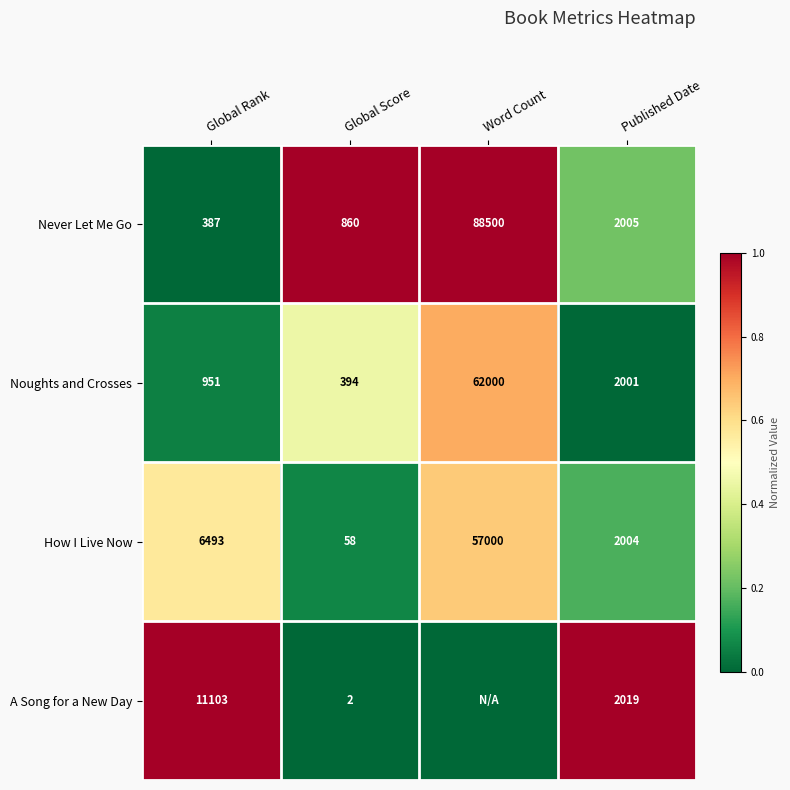

What value does the Noughts and Crosses series have at Global Score, to the nearest 10?

390